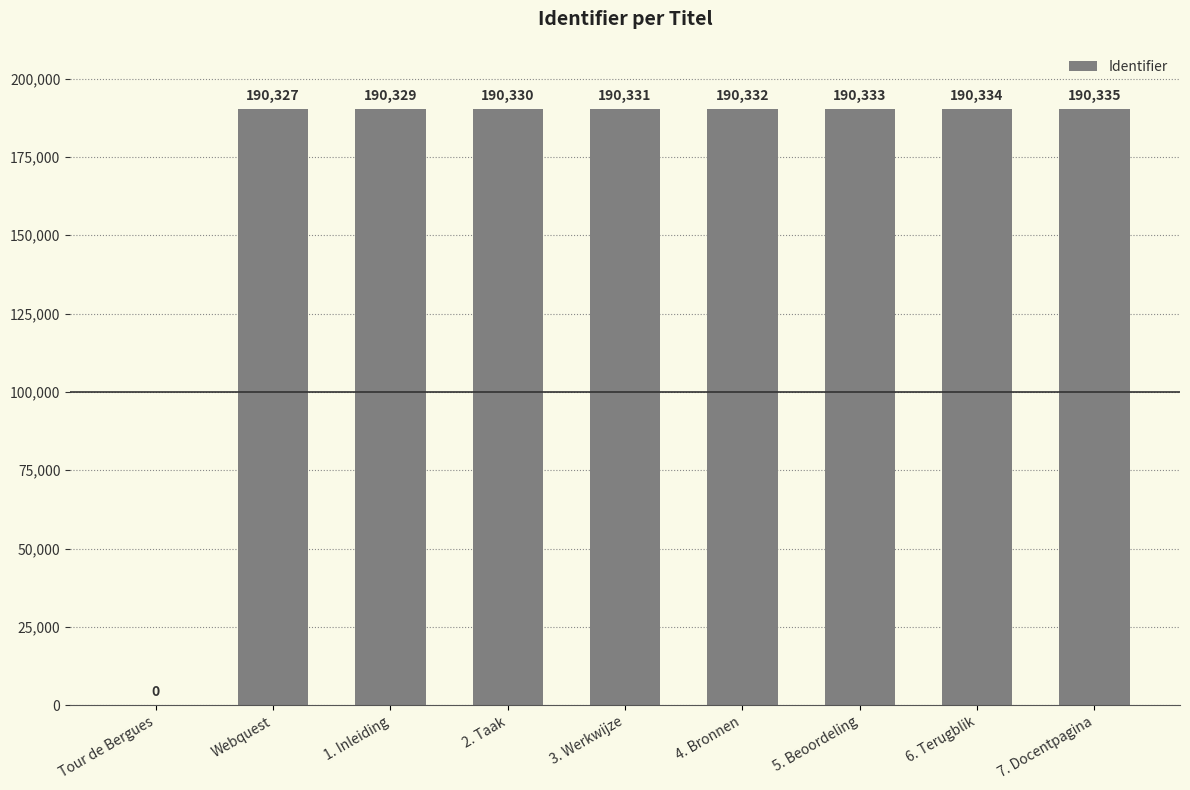

What is the sum of the values at Tour de Bergues and 5. Beoordeling?

190333